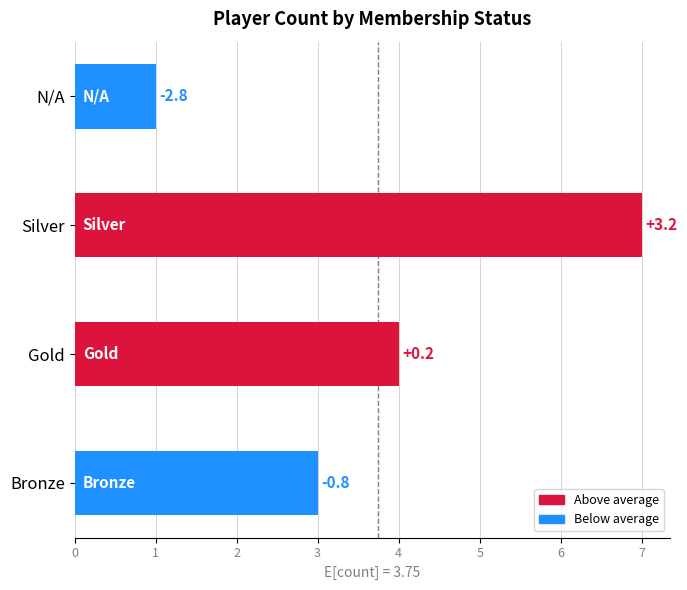

How many bars are there in total?

4